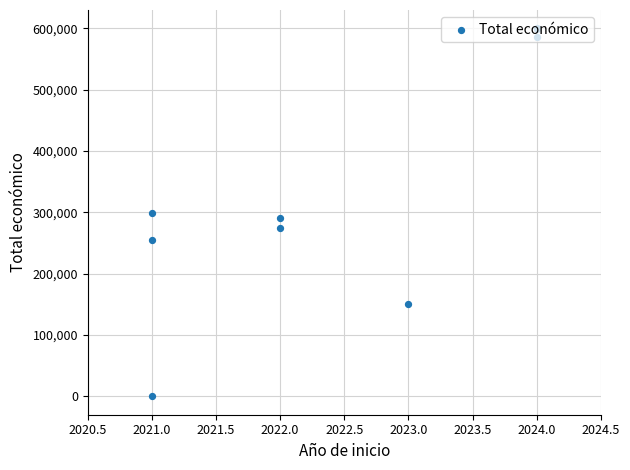

What is the change in value from 2020.5 to 2021.0?

+298397